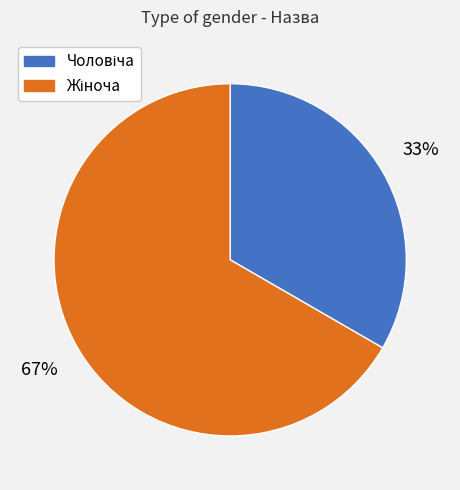

Does any single category account for the majority?

Yes